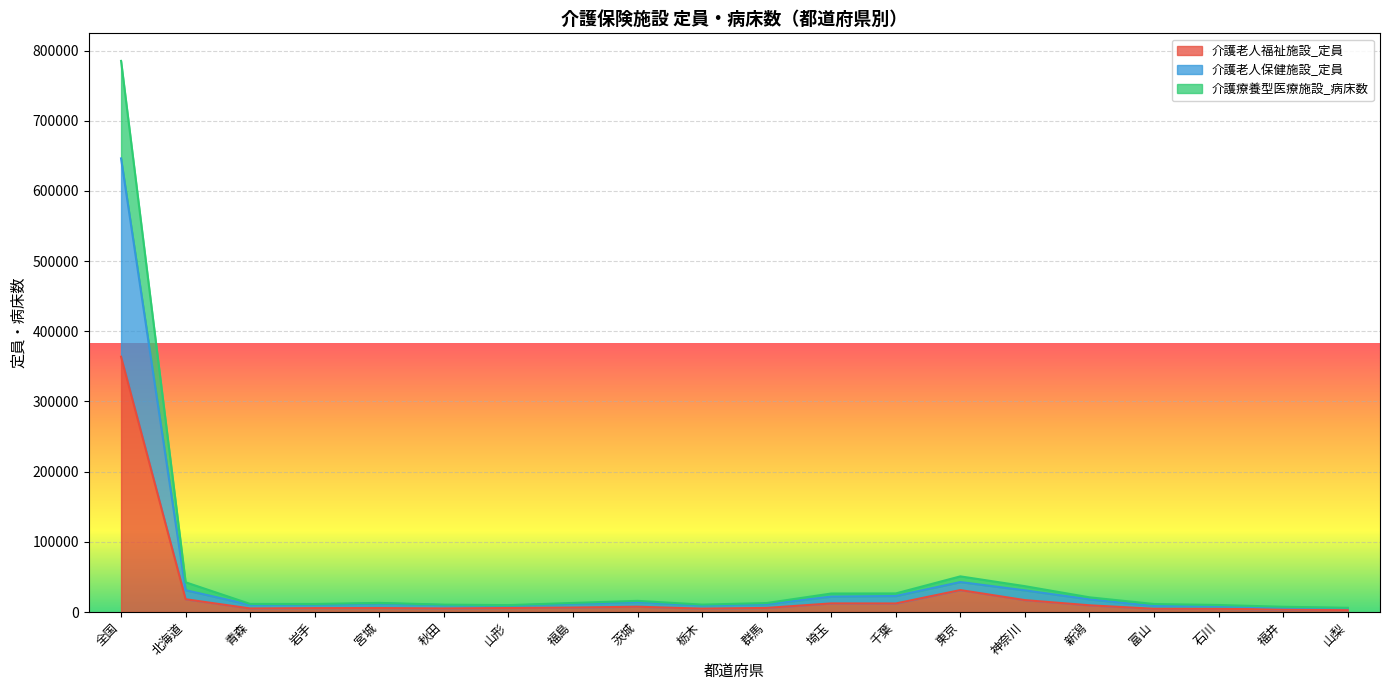

True or false: 介護老人福祉施設_定員 and 介護老人保健施設_定員 intersect in this chart.

False